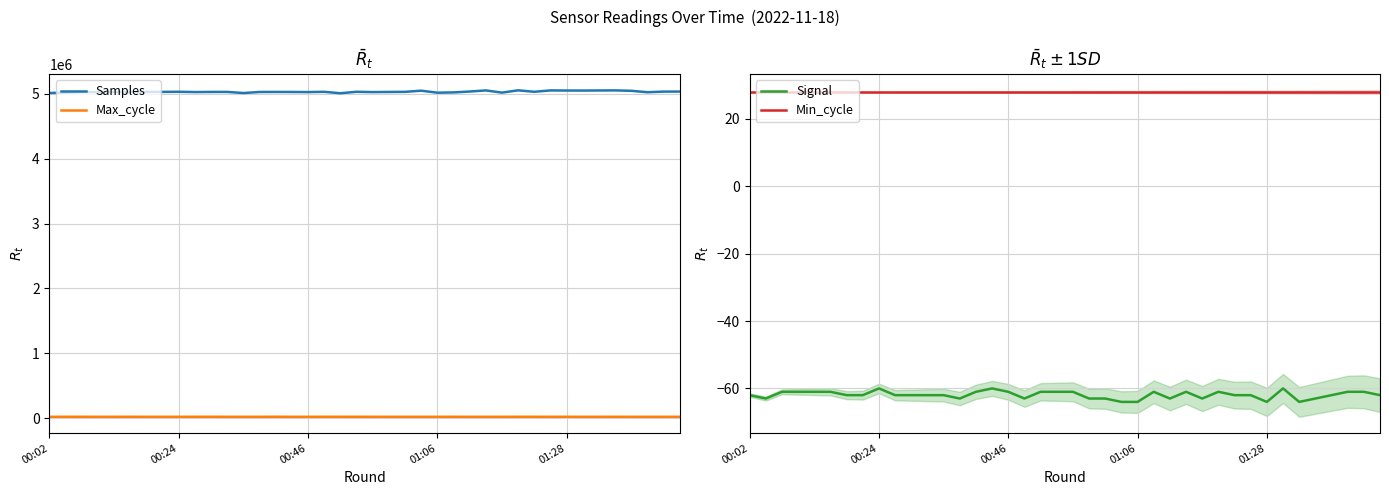

True or false: Samples and Max_cycle intersect in this chart.

False